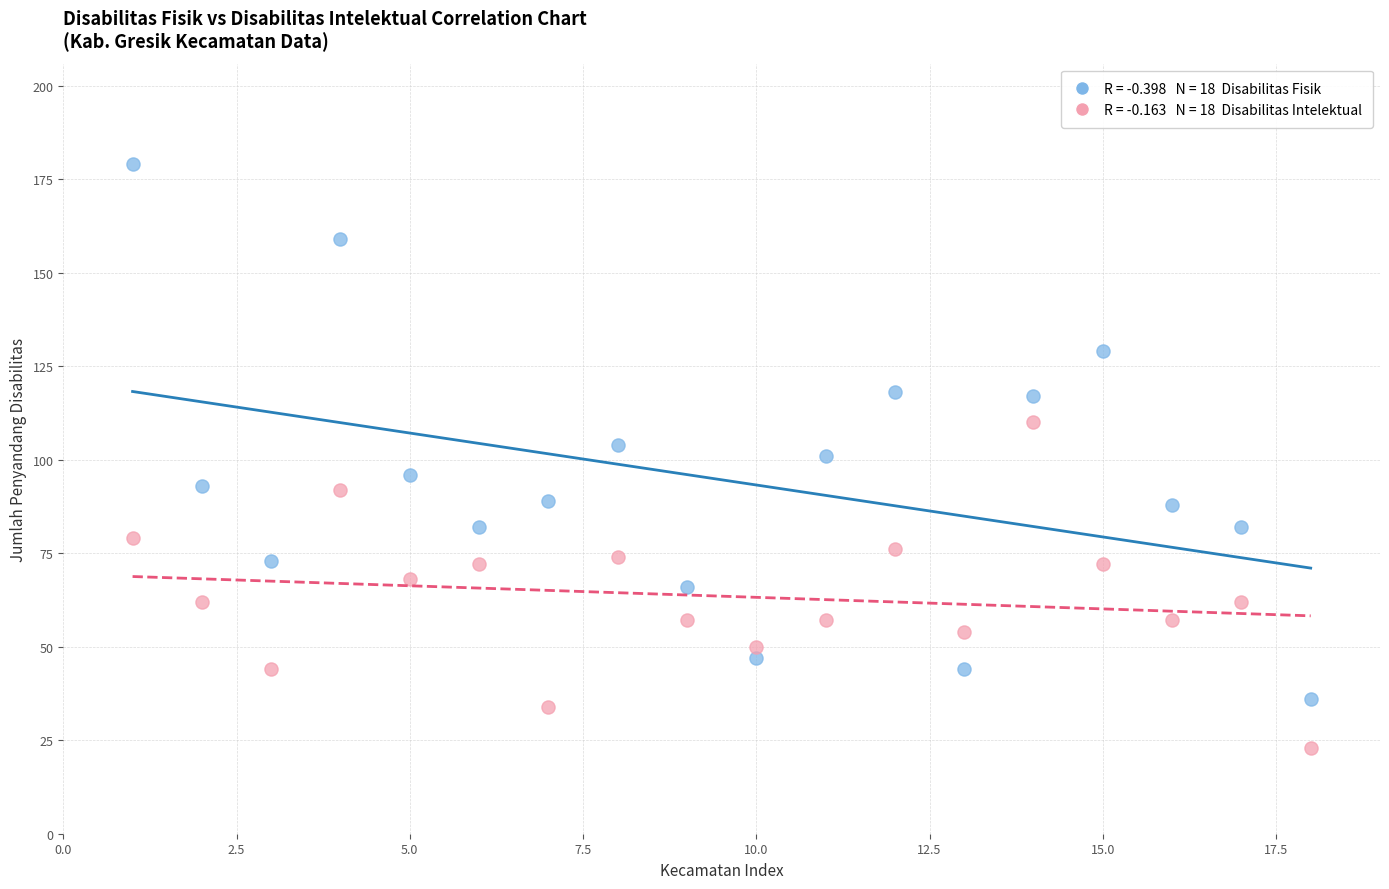

Across all data points, what is the range of Y values (max minus min)?

156